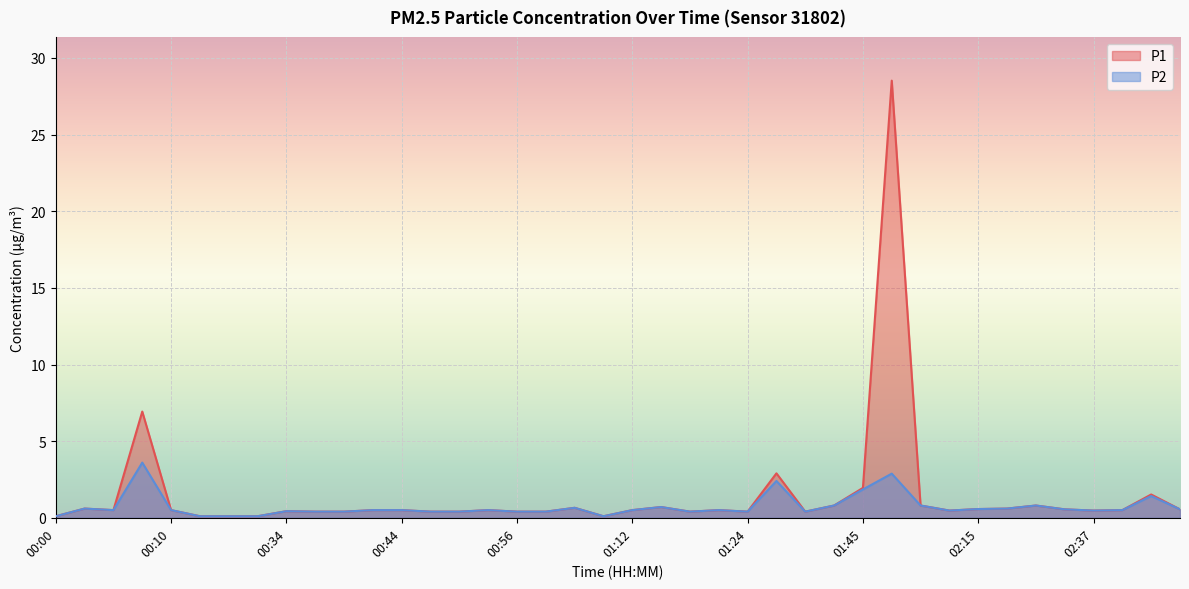

True or false: P1 and P2 intersect in this chart.

False